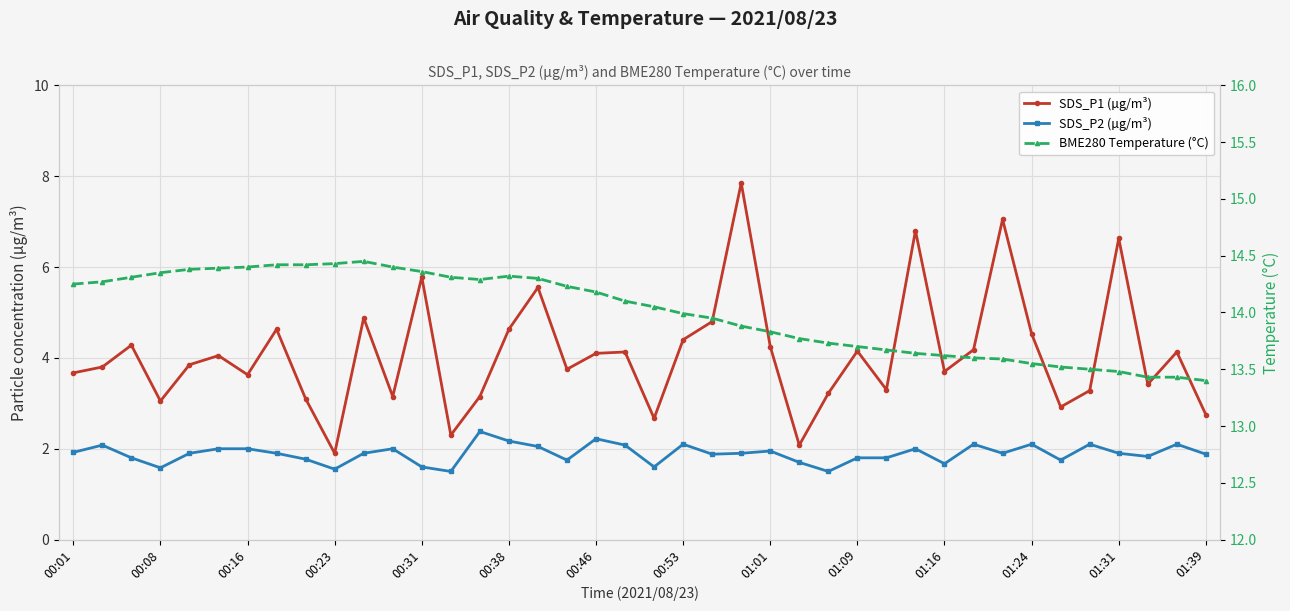

What is the minimum value shown in the chart?

1.5